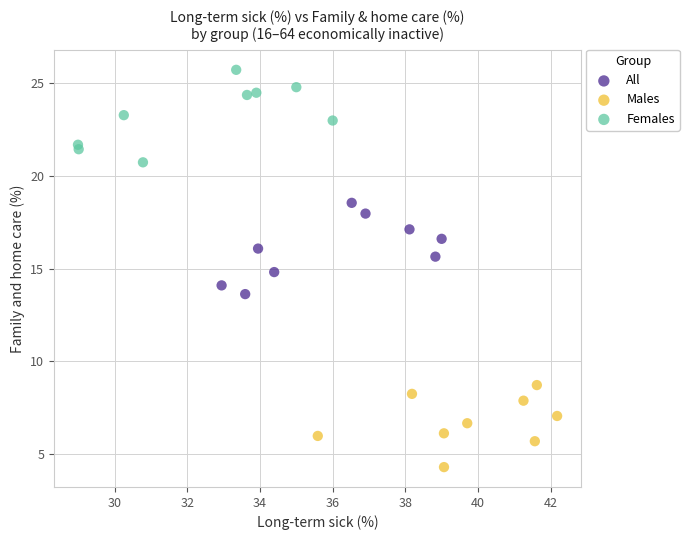

Which series contains the highest Y value?

Females